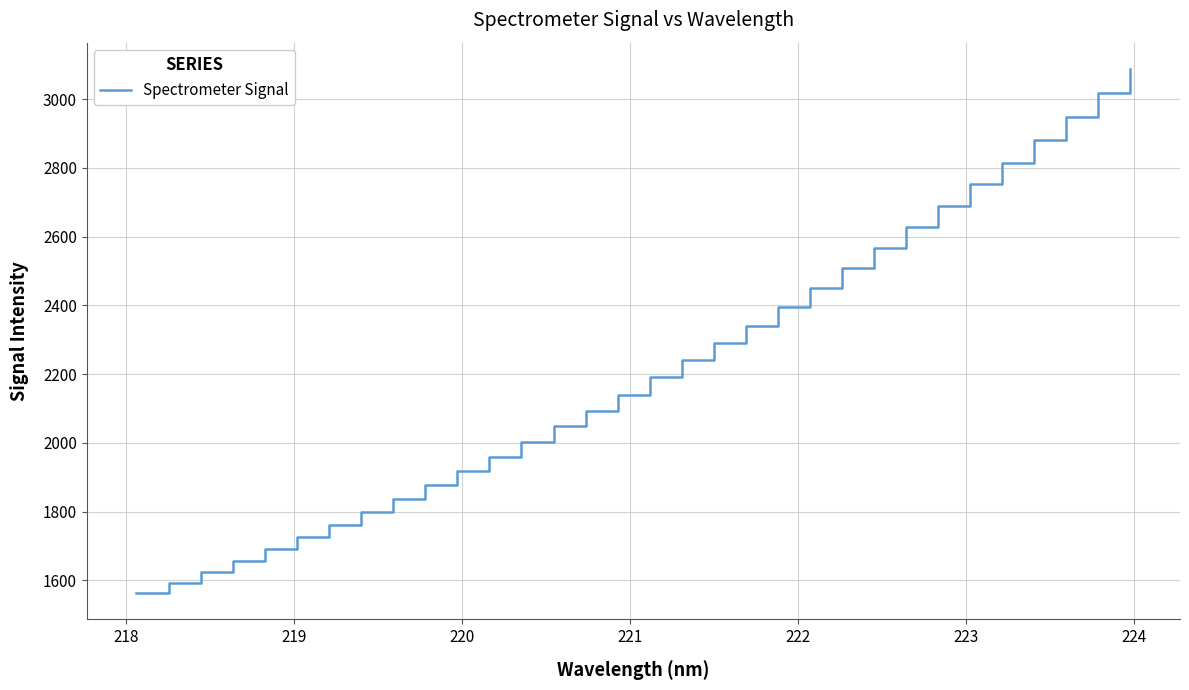

What is the smallest value displayed?

1562.9